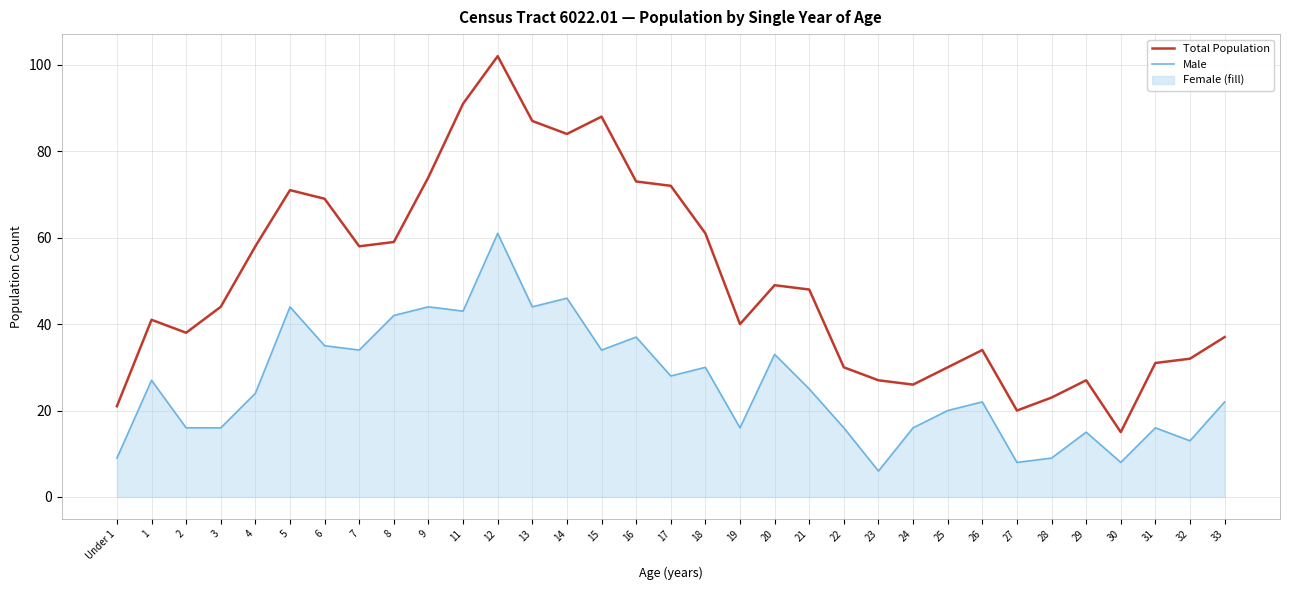

Which series has the largest range (max minus min)?

Total Population